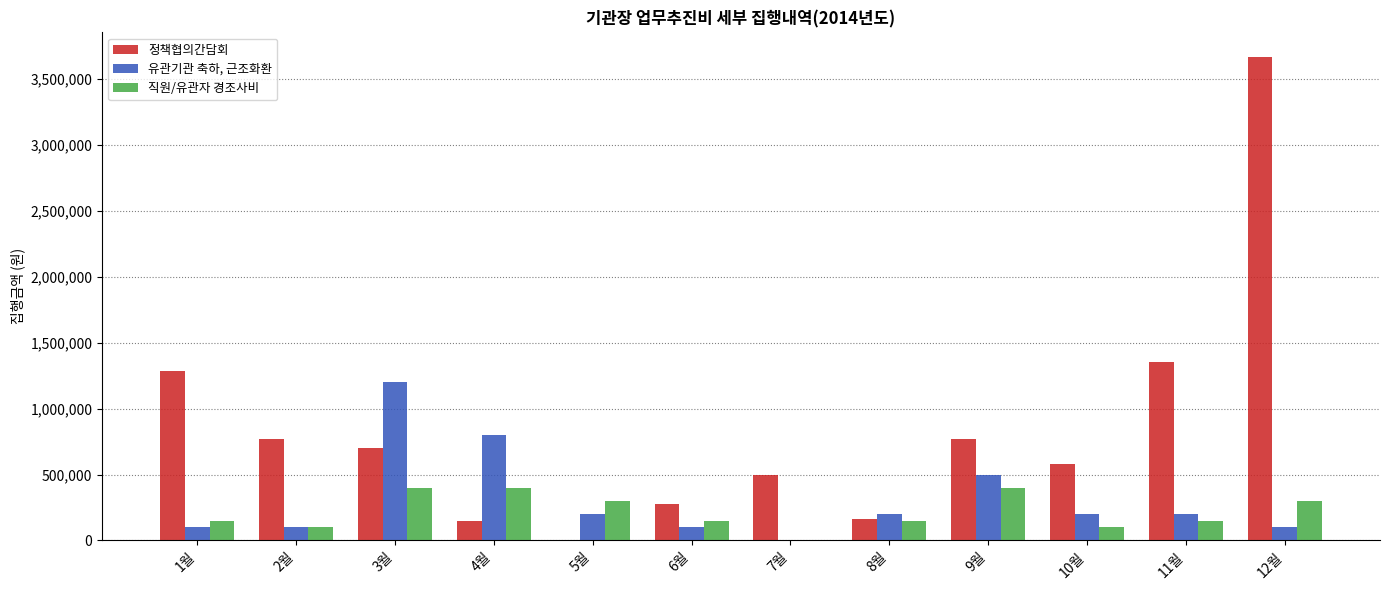

Is the value of 유관기관 축하, 근조화환 at 11월 greater than the value of 정책협의간담회 at 2월?

No